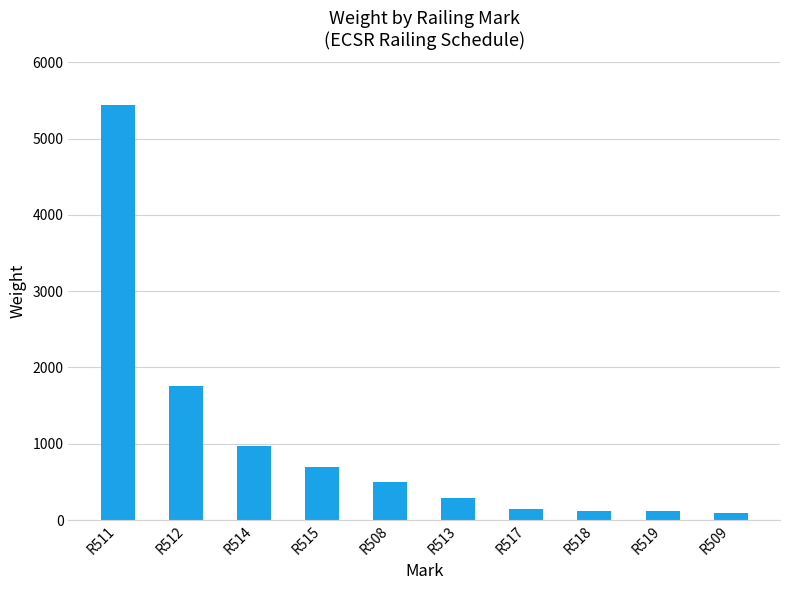

What is the change in value from R508 to R513?

-211